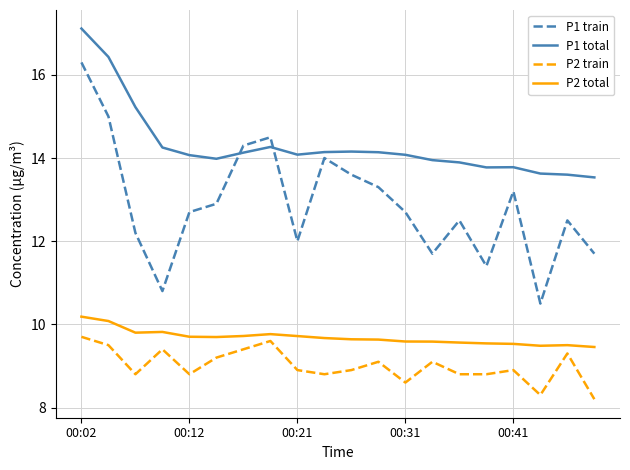

What is the smallest value displayed?

8.2